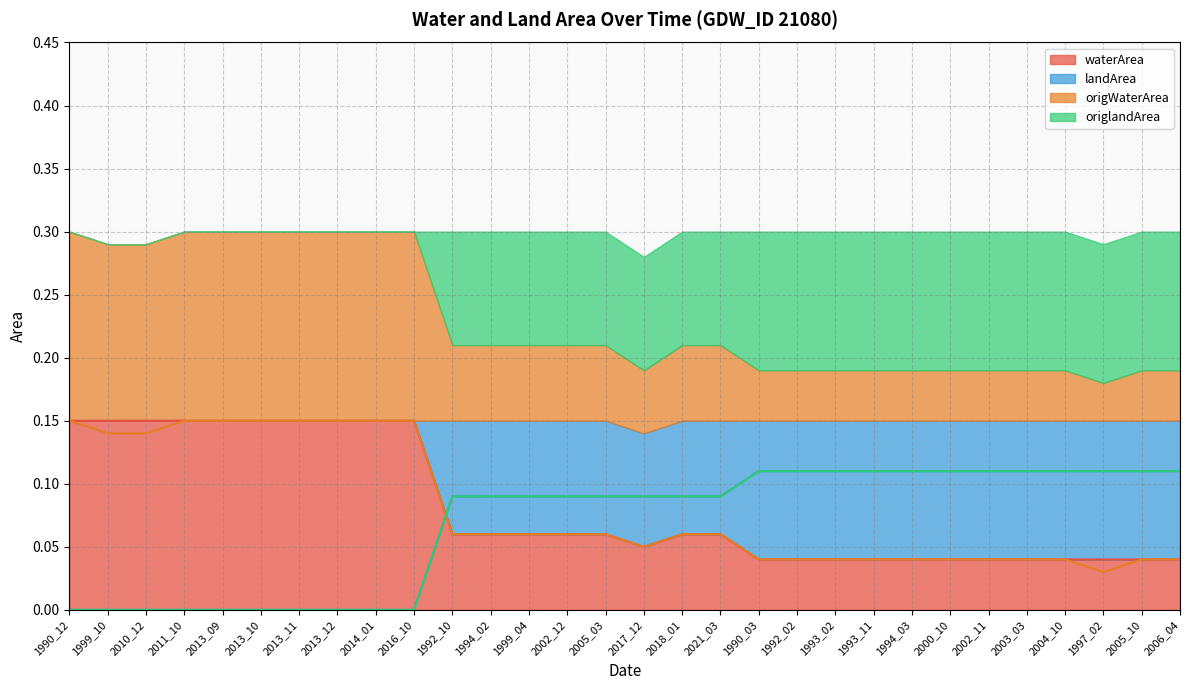

The origlandArea series shows 0.0 at 2005_03. True or false?

False